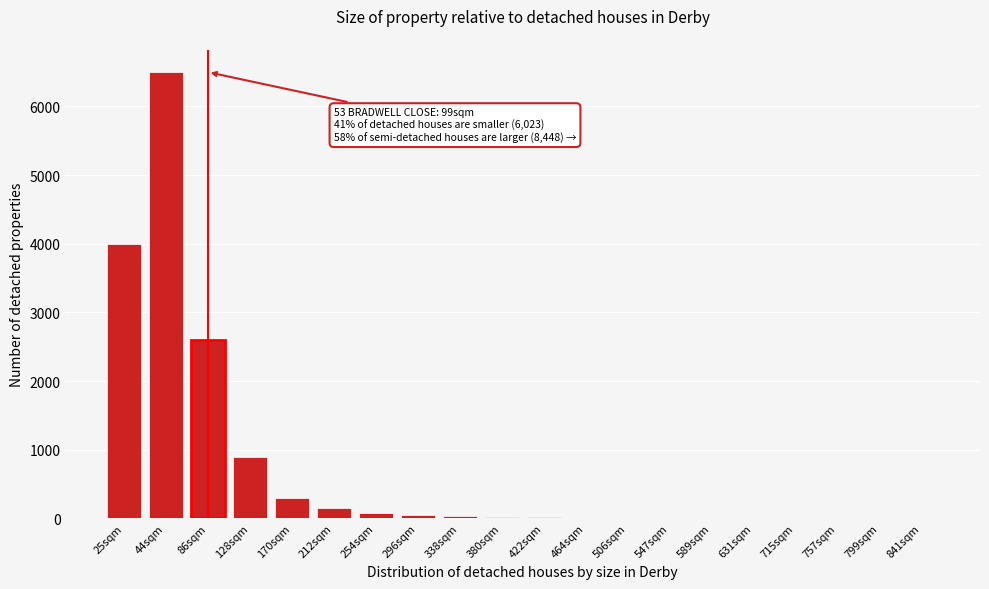

What is the sum of all values?

14685